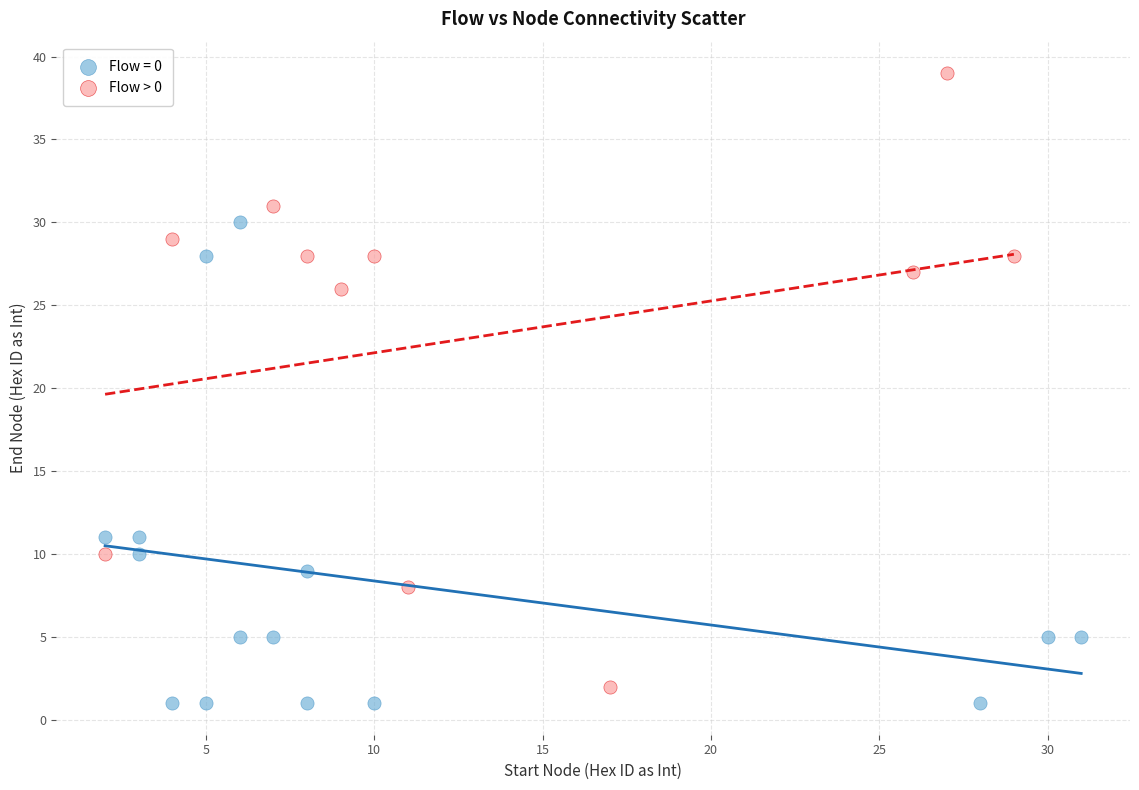

Which series has the widest spread of Y values?

Flow > 0